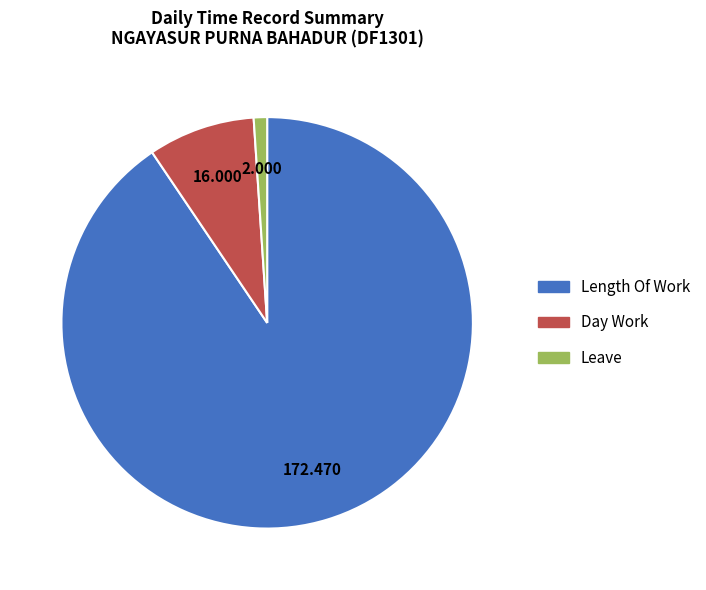

Is there any slice that represents more than half of the pie?

Yes